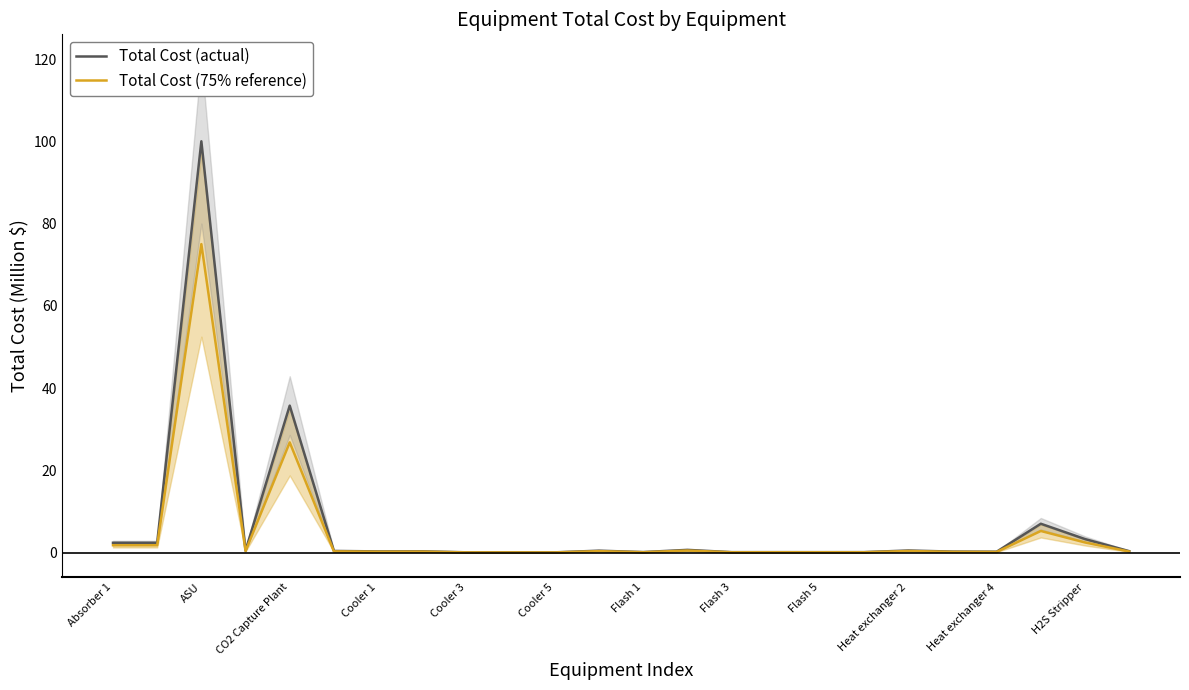

What is the highest value of the Total Cost (75% reference) series?

75.0